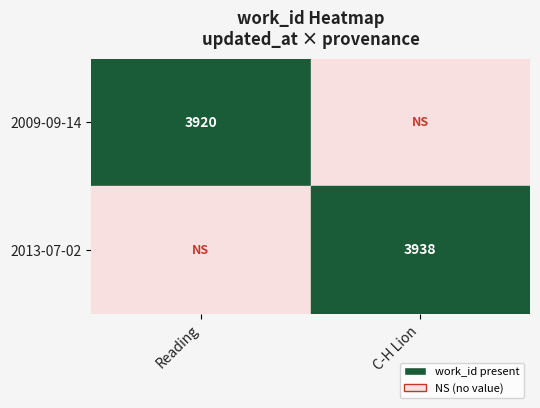

True or false: 2009-09-14 has a value of 3920 at Reading.

True